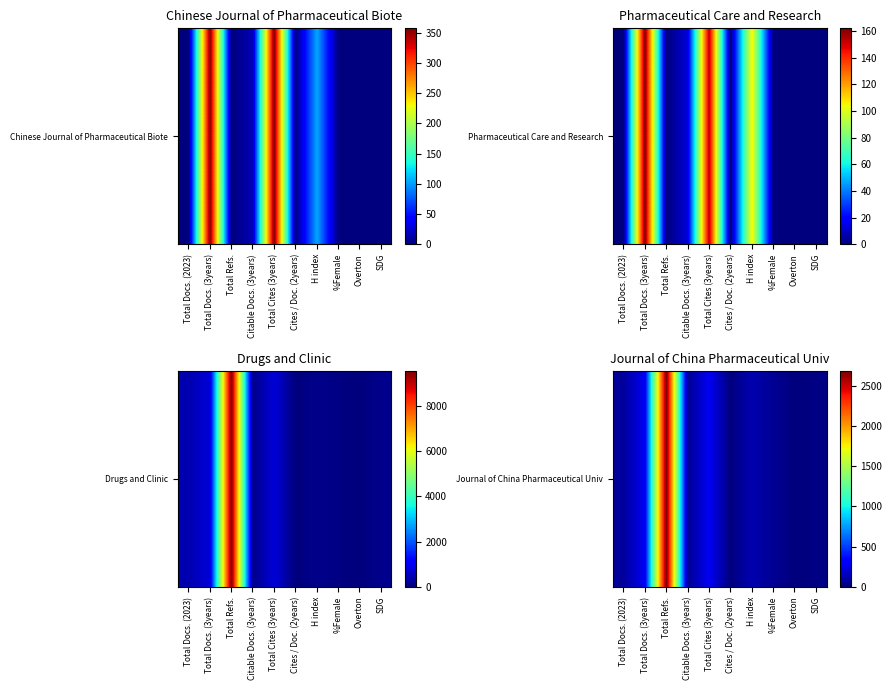

List the labels in order of value, smallest first.

Cites / Doc. (2years), Overton, SDG, Citable Docs. (3years), %Female, Total Docs. (2023), H index, Total Docs. (3years), Total Cites (3years), Total Refs.